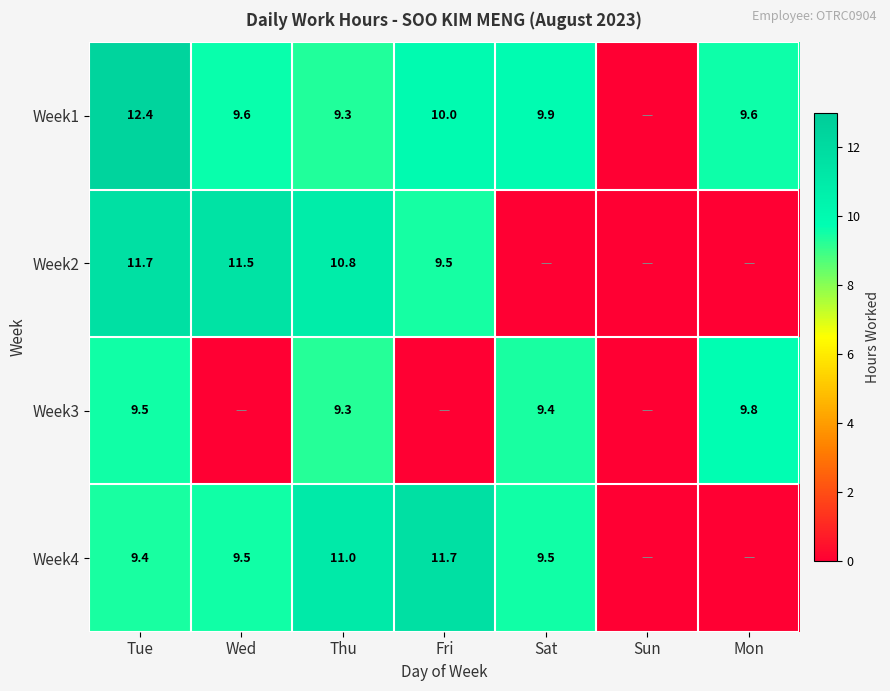

True or false: Week2 has a value of 3.1 at Wed.

False